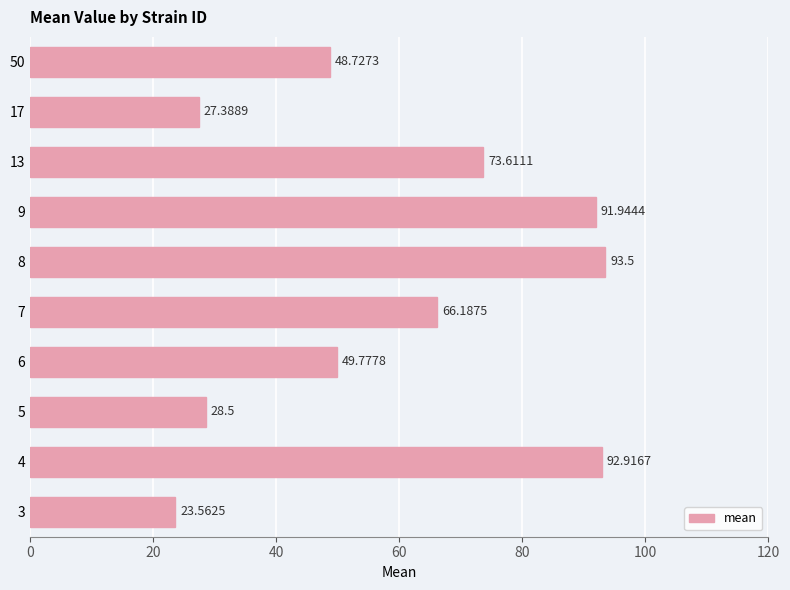

Are the bars grouped side by side (vs. stacked)?

No